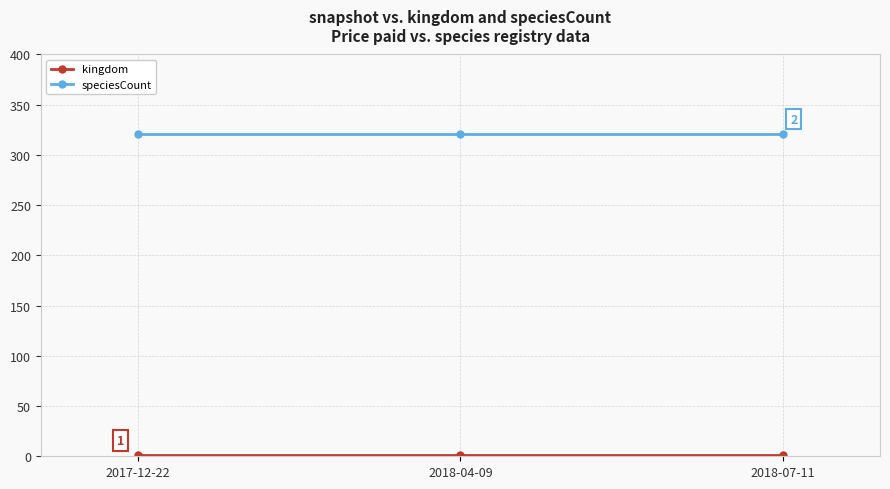

True or false: speciesCount has a value of 321 at 2017-12-22.

True